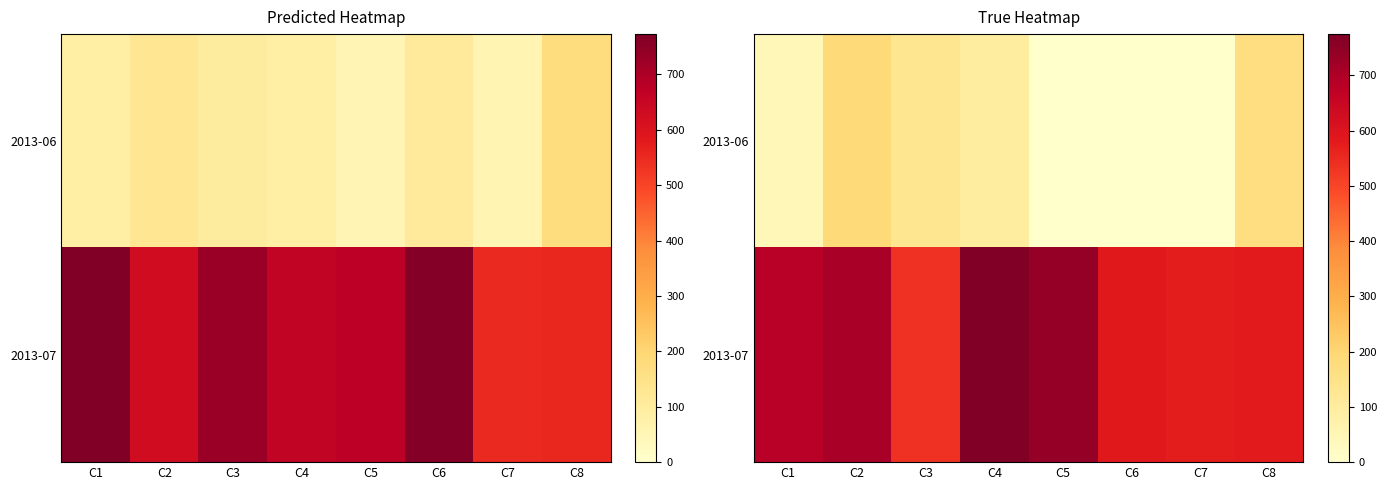

What is the difference between the maximum and minimum values in the row_0 series?

187.7